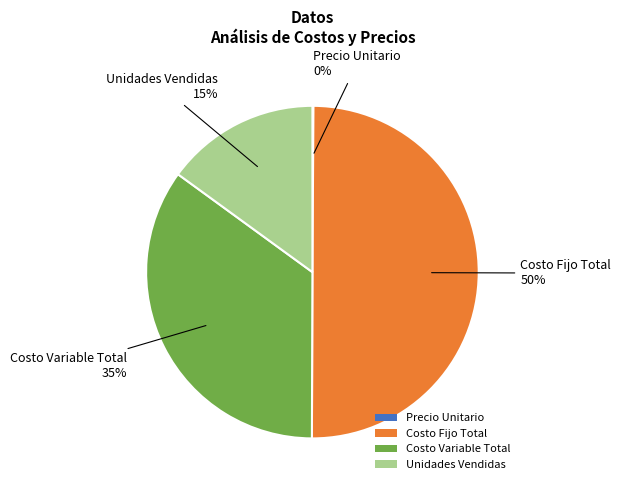

The Costo Fijo Total slice represents 43% of the pie. True or false?

False